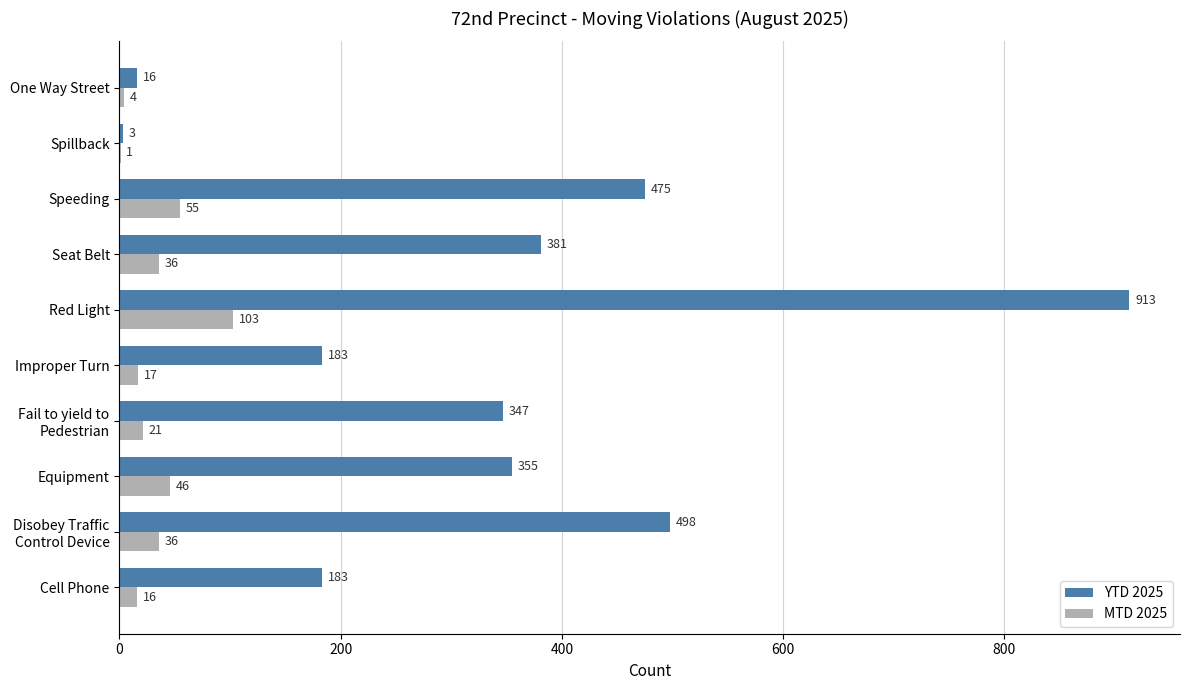

At which category is the sum across all series the highest?

Red Light